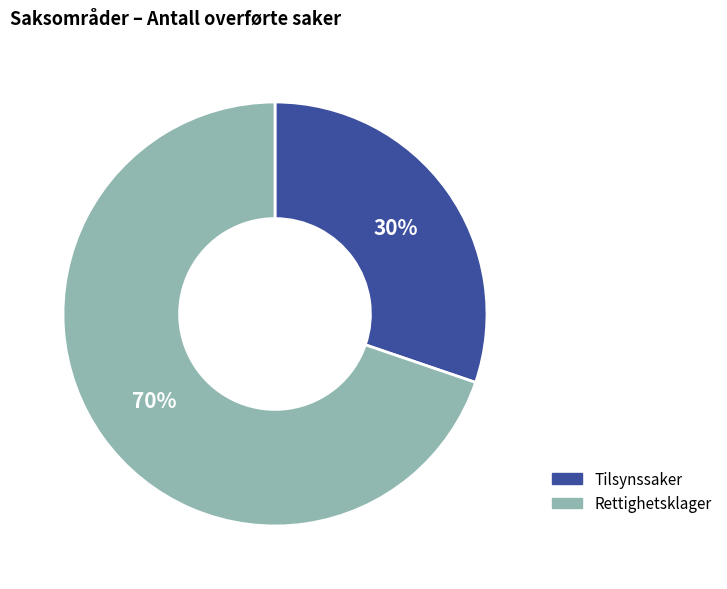

What is the largest slice in the pie chart?

Rettighetsklager